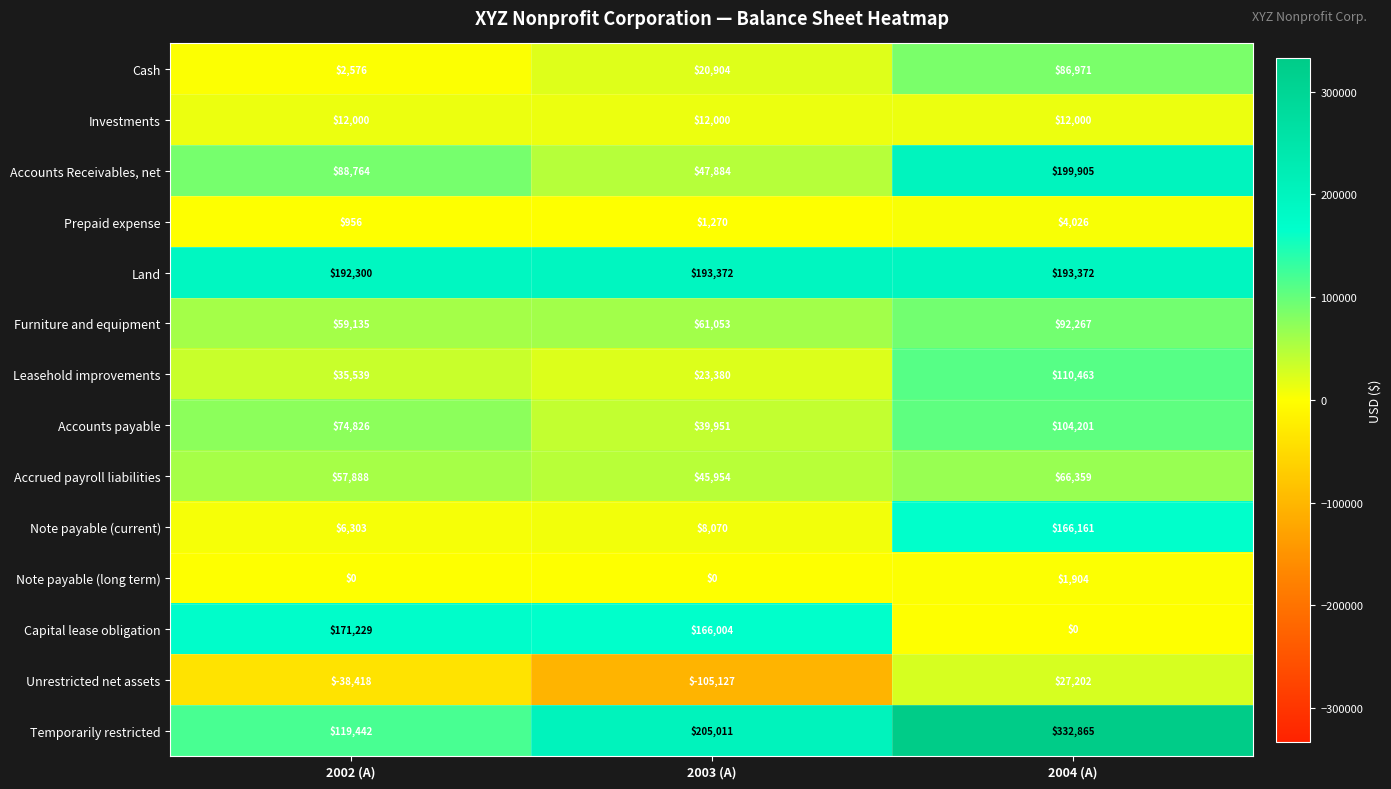

At 2004 (A), list the series in order from largest to smallest.

Temporarily restricted, Accounts Receivables, net, Land, Note payable (current), Leasehold improvements, Accounts payable, Furniture and equipment, Cash, Accrued payroll liabilities, Unrestricted net assets, Investments, Prepaid expense, Note payable (long term), Capital lease obligation